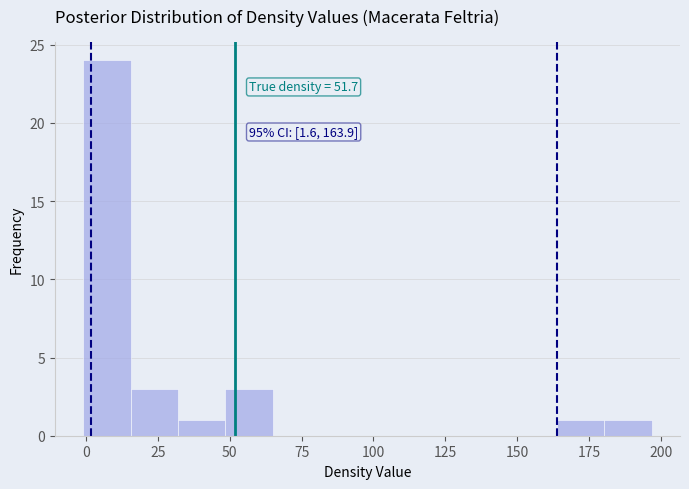

Around what value on the x-axis is the tallest bar? Give the approximate position of its centre, as read against the axis.

5